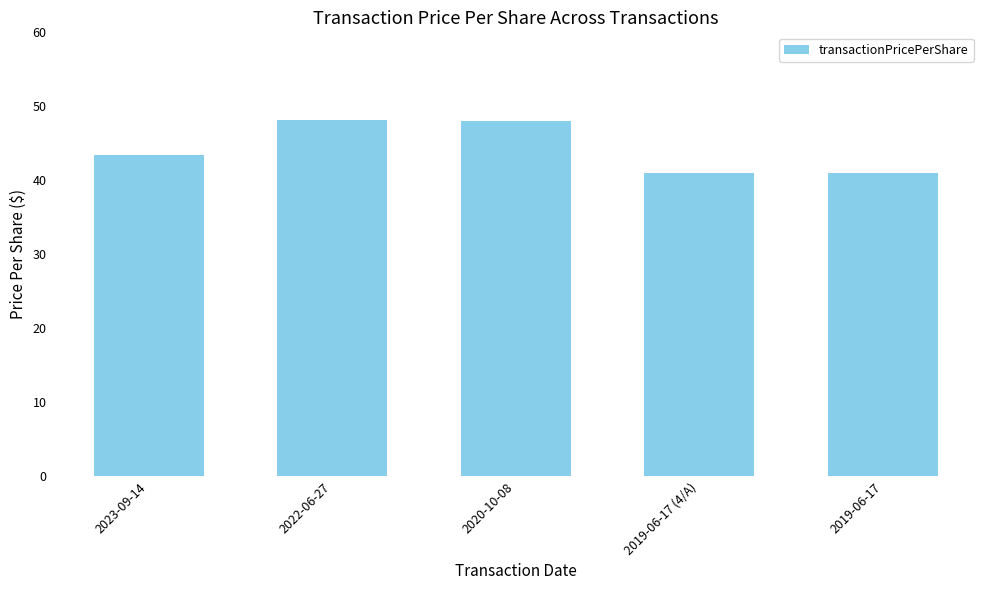

What is the maximum value shown in the chart?

48.2